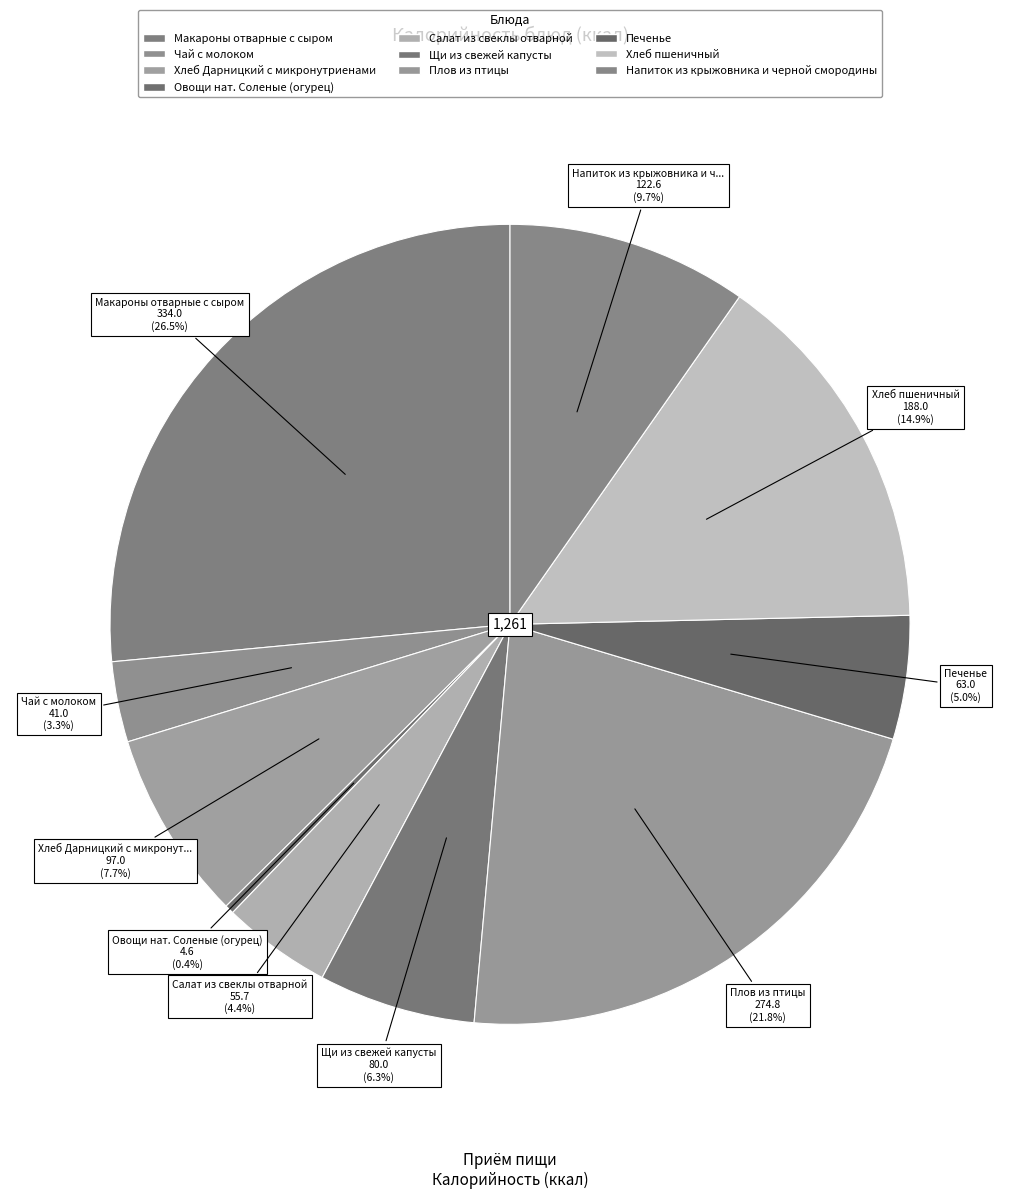

To the nearest percent, what percentage of the pie is Хлеб Дарницкий с микронутриенами?

8%